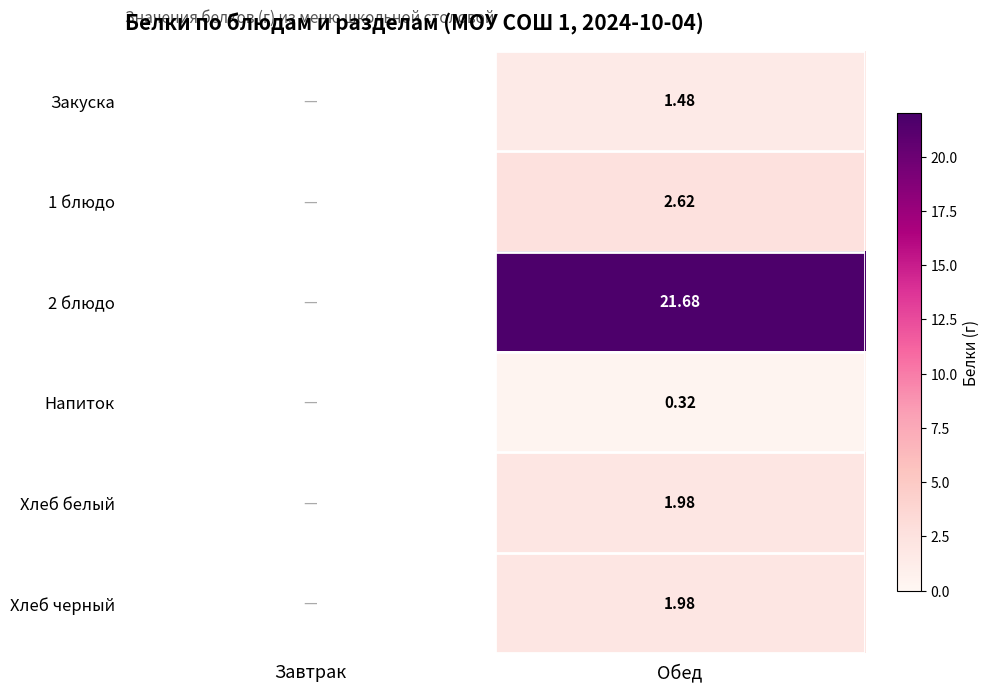

What is the greatest value displayed?

21.7